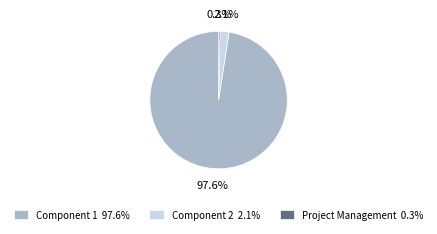

Which has a higher value, Project Management or Component 2?

Component 2